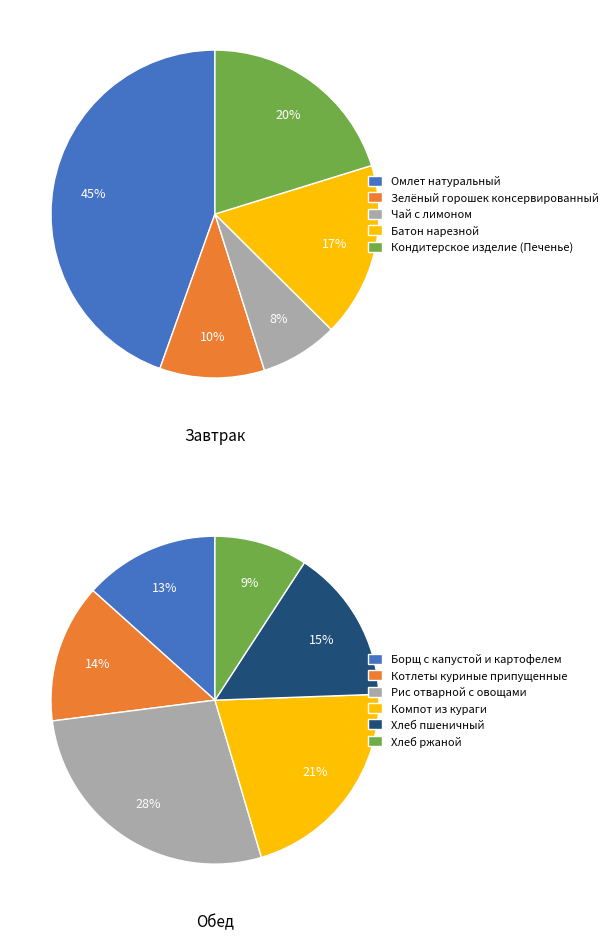

Does Батон нарезной represent more than half of the total?

No